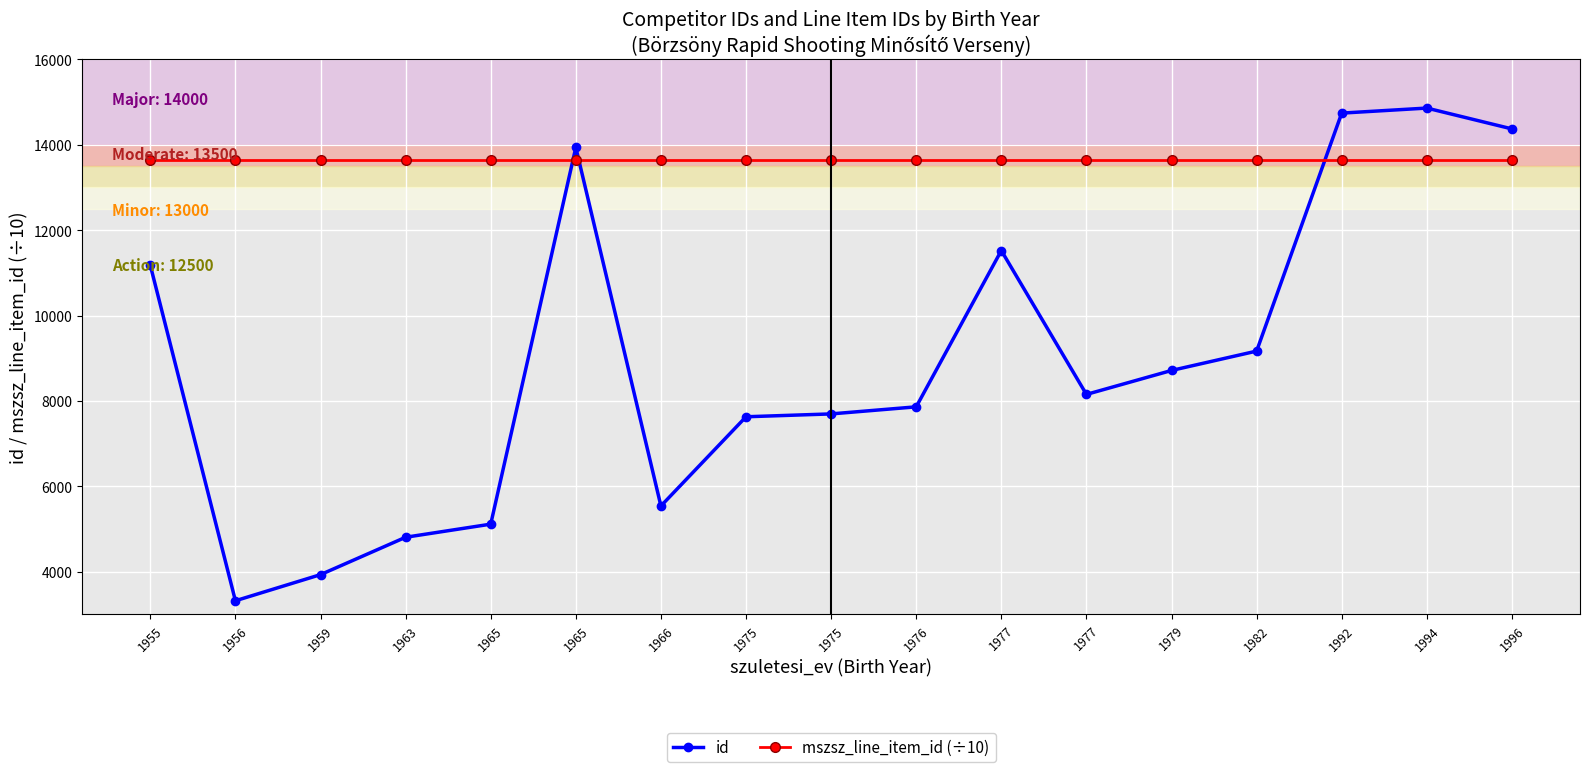

What is the sum of all mszsz_line_item_id (÷10) values?

232146.9